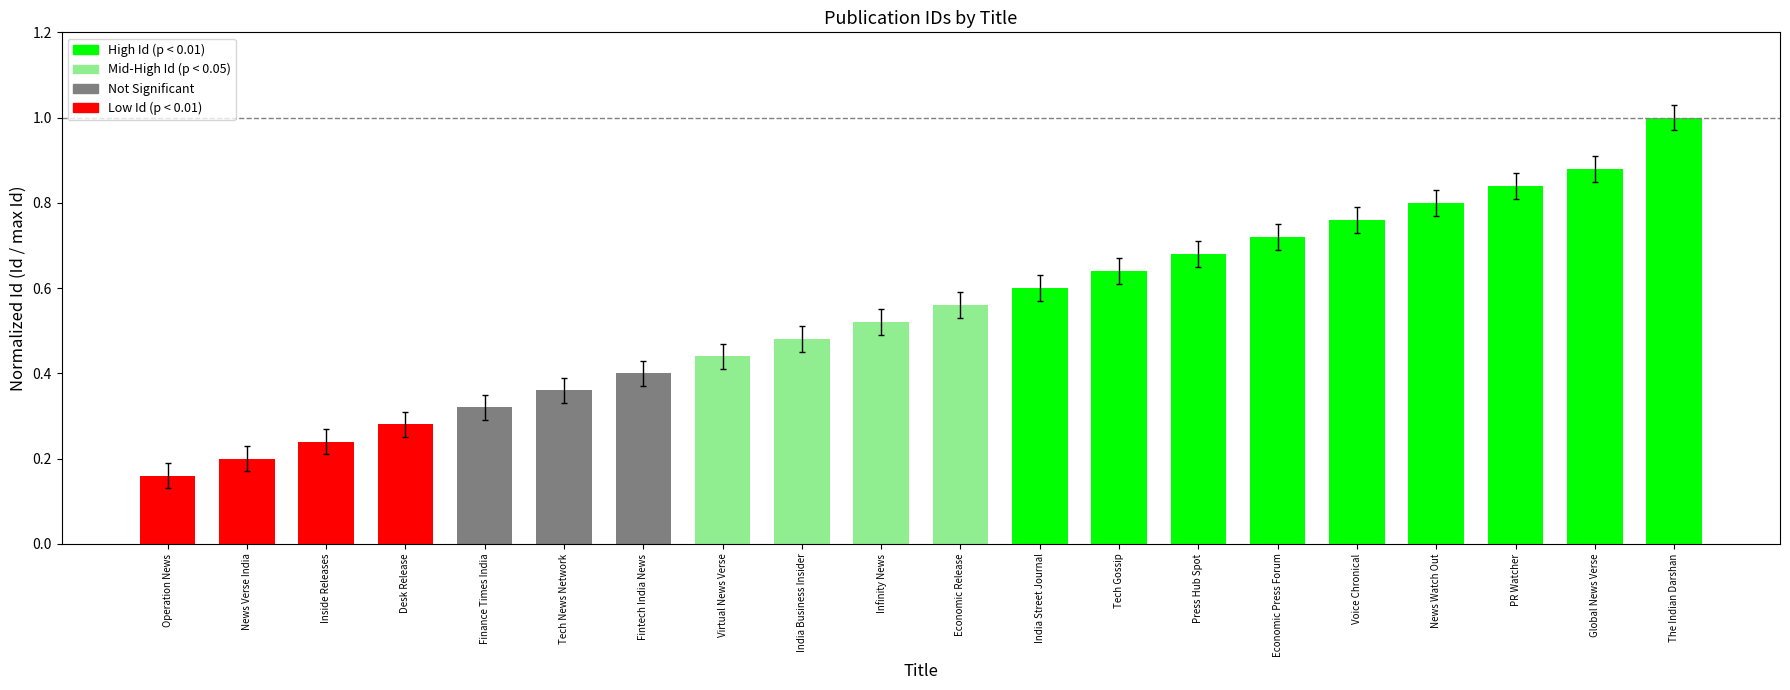

How many distinct data groups are displayed?

1